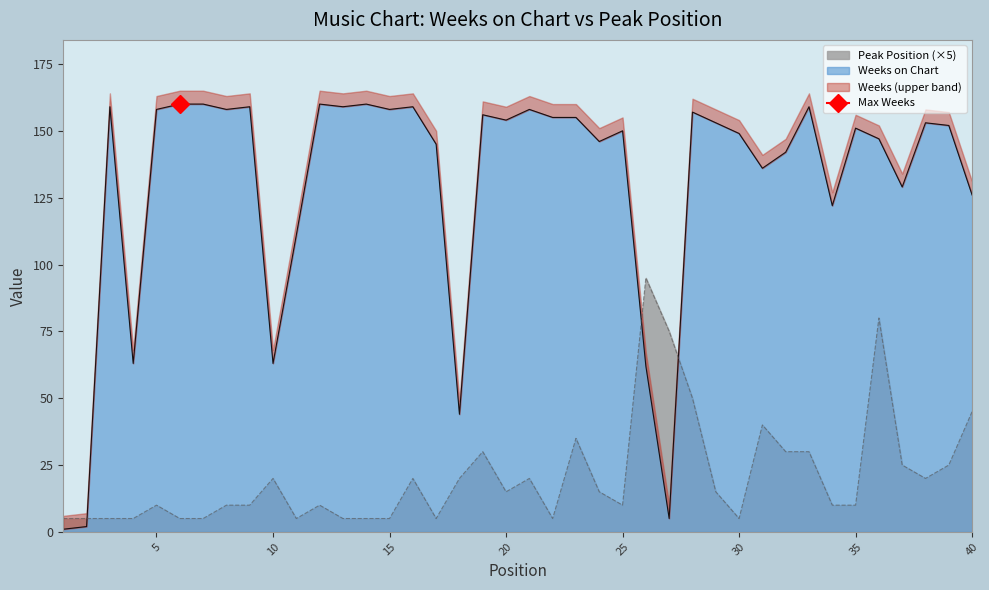

How many values in the Weeks on Chart series exceed 153?

18